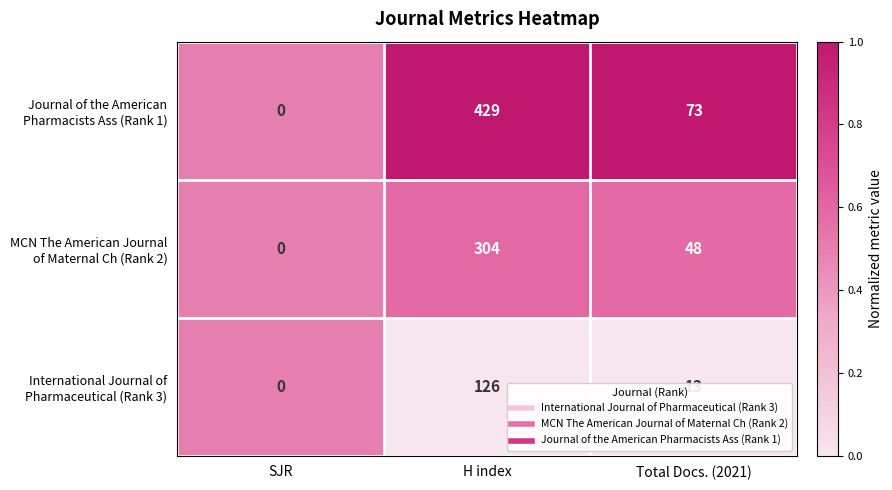

What is the spread (max minus min) of values at H index?

303